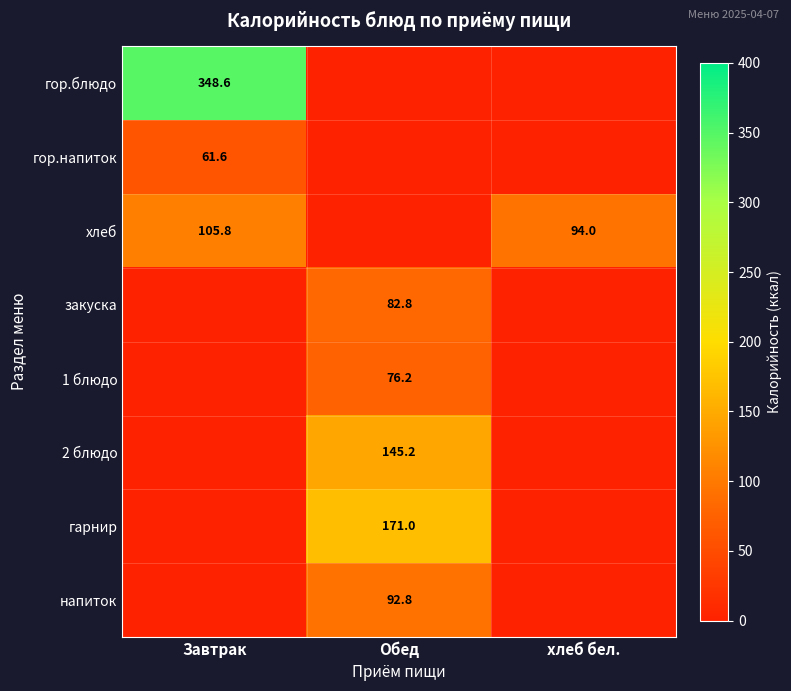

What is the difference between the highest and lowest values at хлеб бел.?

94.0